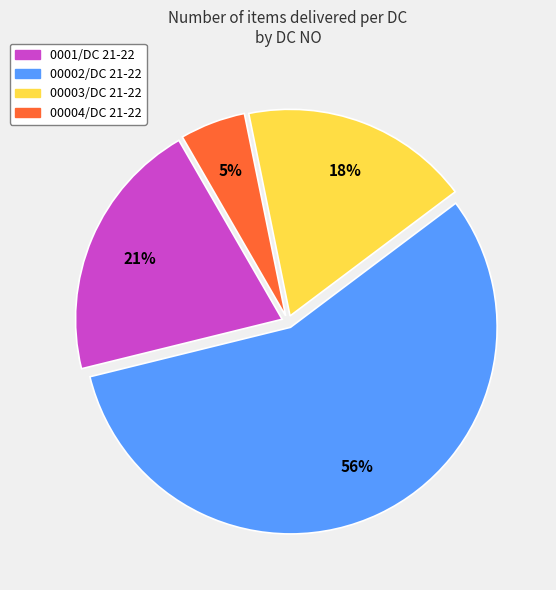

Is there a majority slice in this chart?

Yes